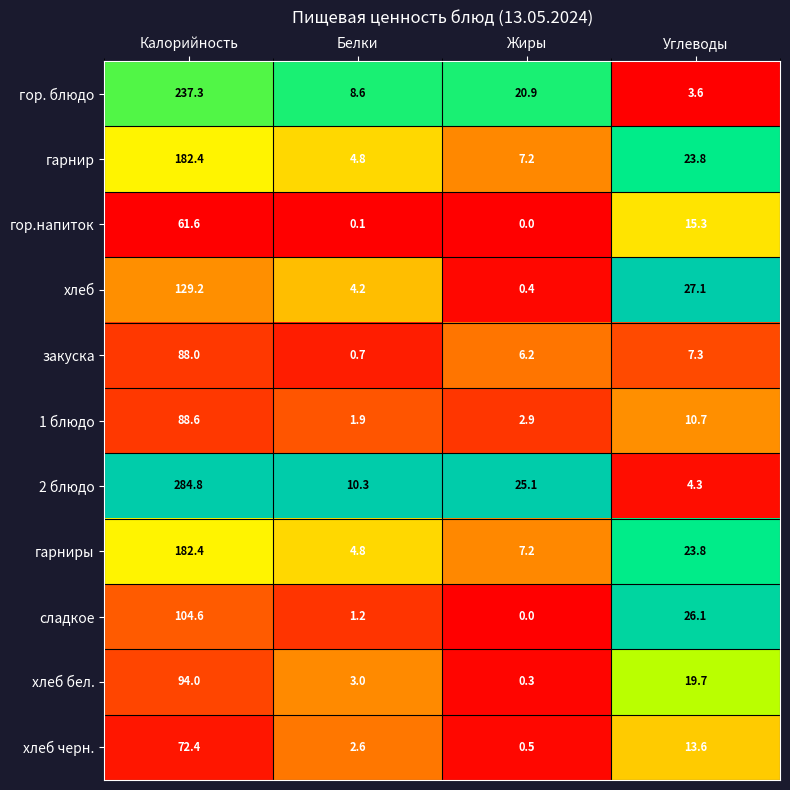

At how many categories does at least one series exceed 0?

4